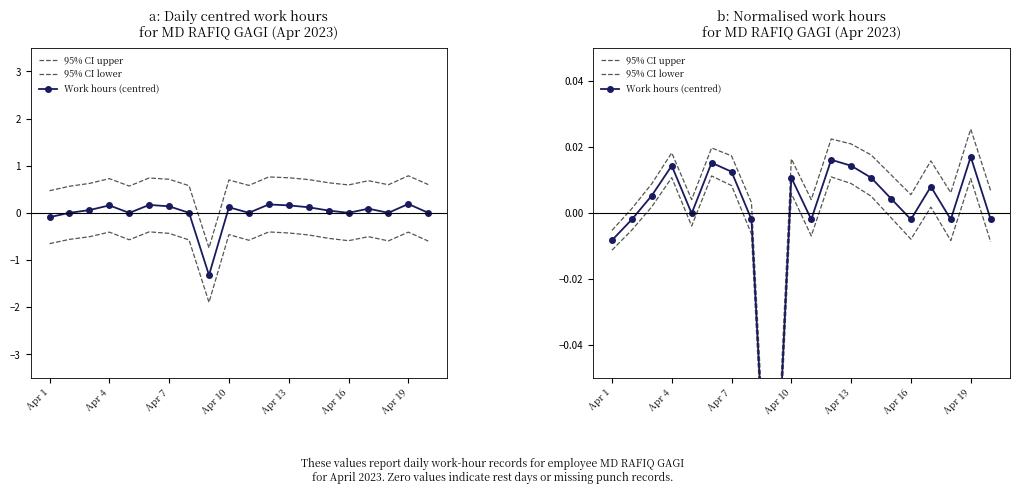

How many interior local valleys does the Work hours (centred) series have?

5